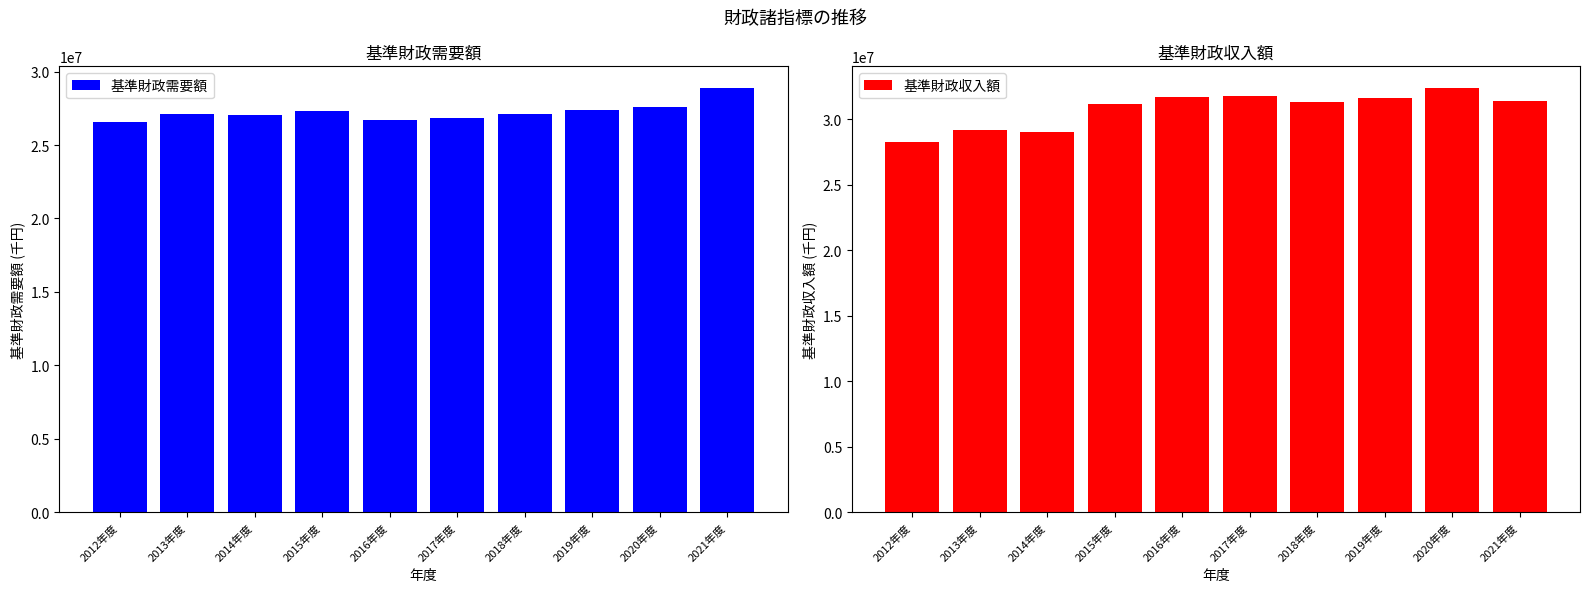

At which label does 基準財政収入額 first exceed 31445737?

2016年度